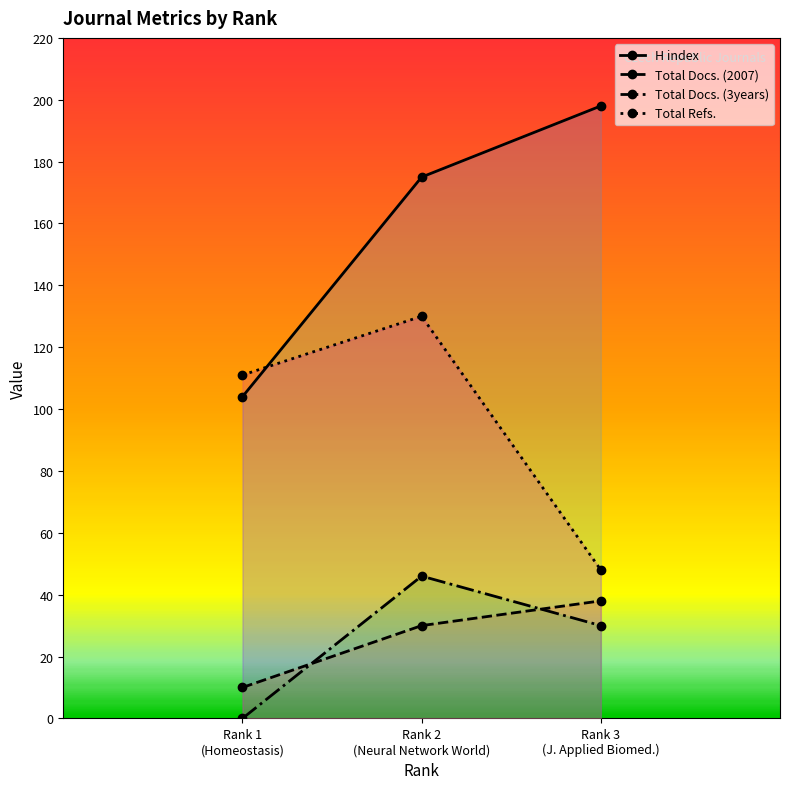

Reading left to right, transcribe all the data shown in this chart.

H index: 104	175	198
Total Docs. (2007): 10	30	38
Total Docs. (3years): 0	46	30
Total Refs.: 111	130	48